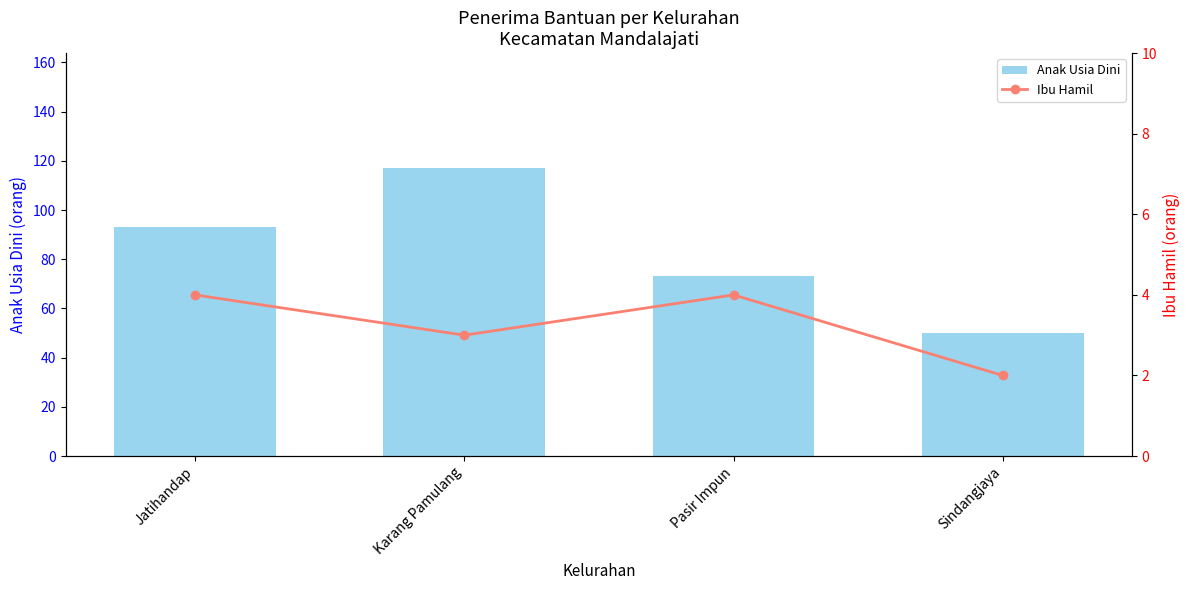

What are all the series names shown in the legend?

Anak Usia Dini, Ibu Hamil